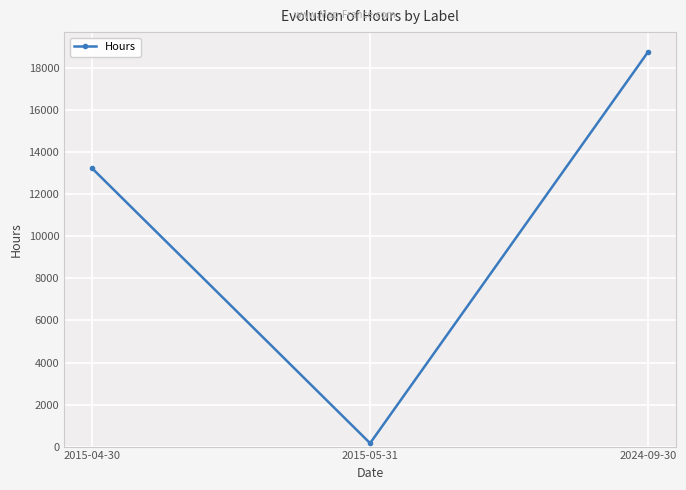

How many series are shown in this chart?

1